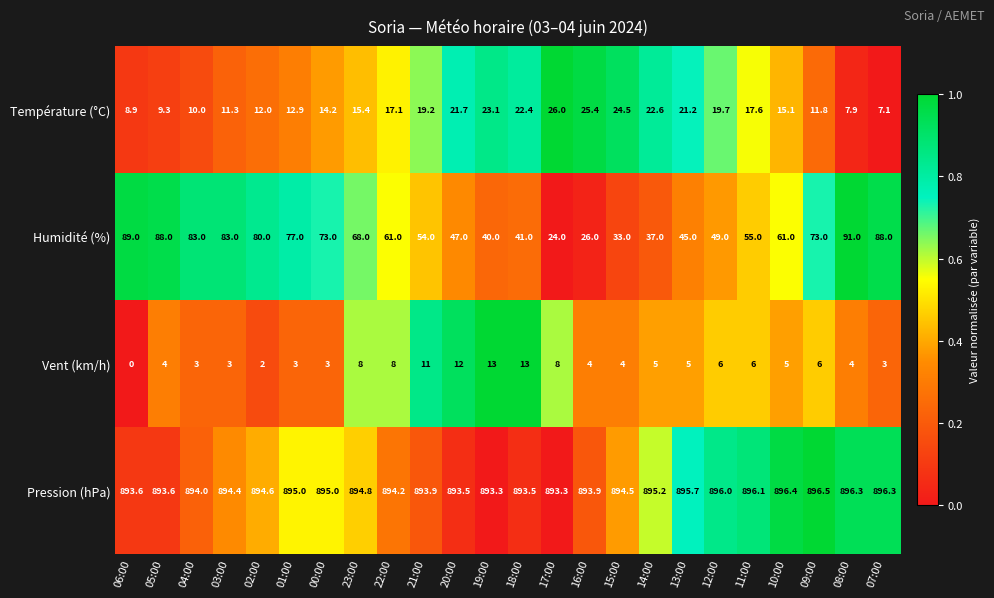

What is the difference between the second highest and minimum values in the Humidité (%) series?

65.0